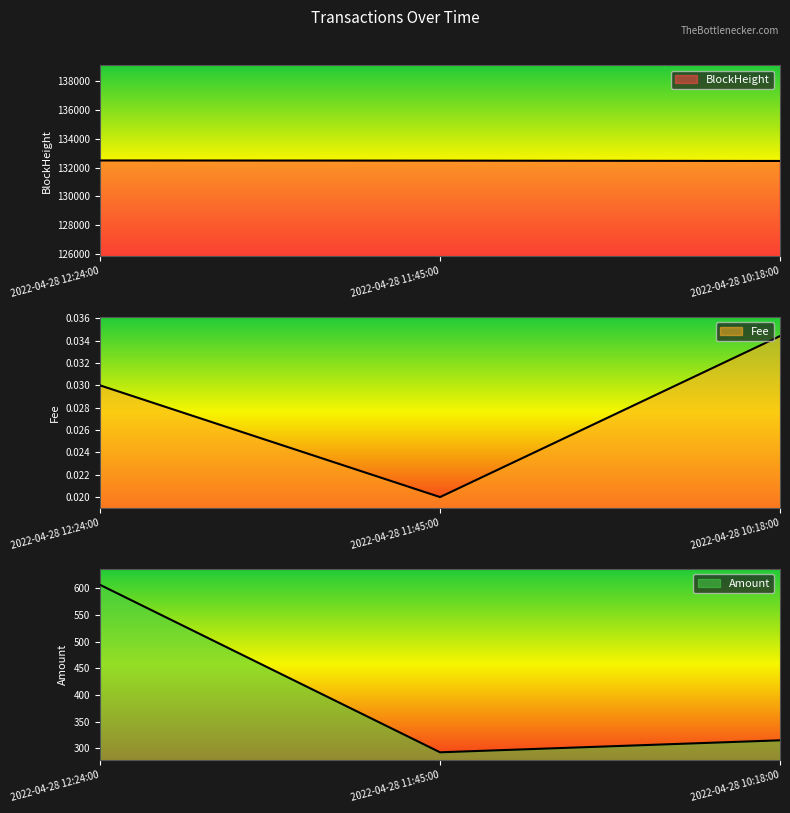

How many data points in Amount are above 315?

2